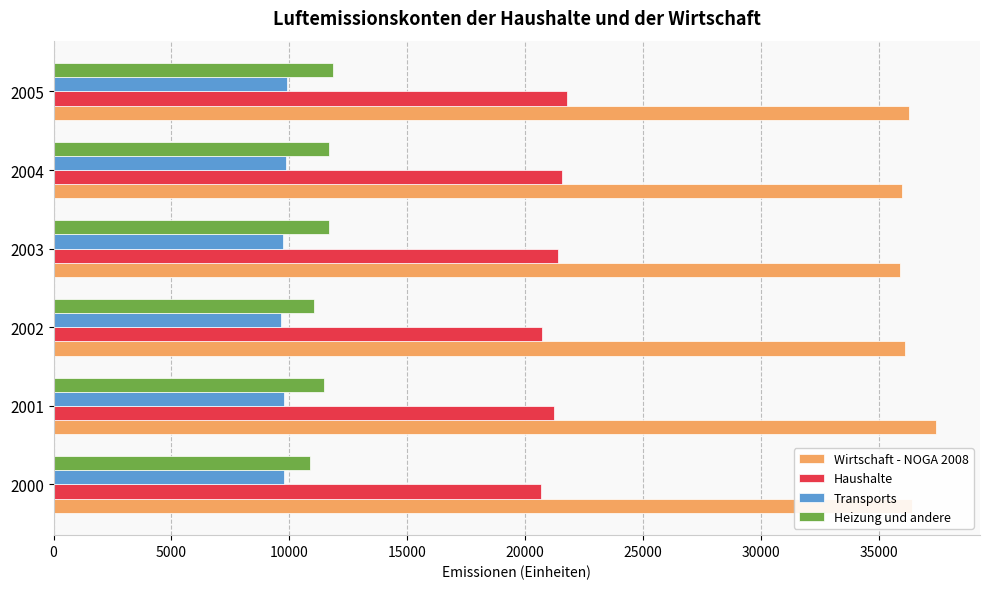

Is the value of Haushalte at 2003 greater than the value of Wirtschaft - NOGA 2008 at 2005?

No